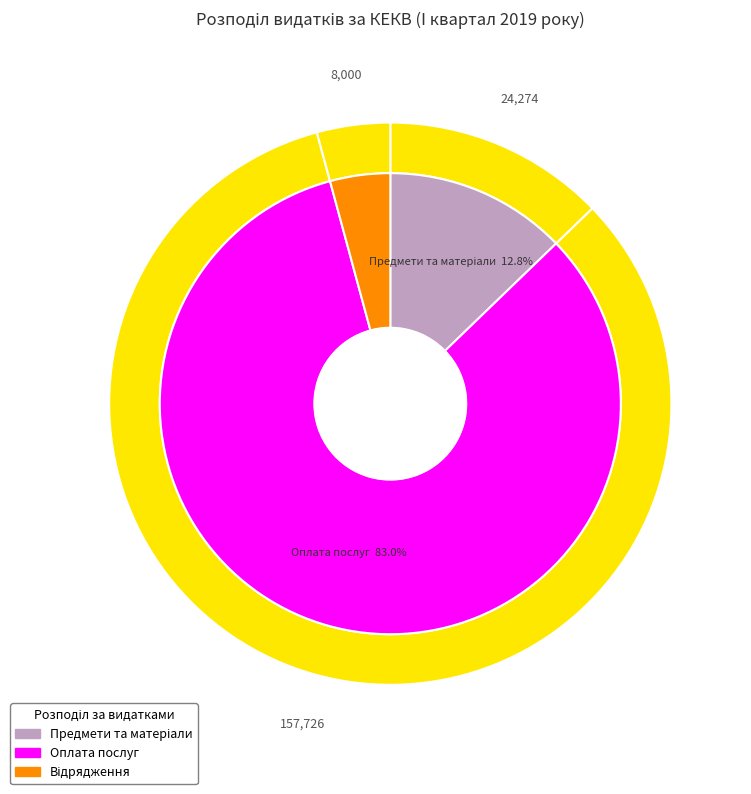

What is the change in value from Предмети, матеріали, обладнання та інвентар to Оплата послуг (крім комунальних)?

+133452